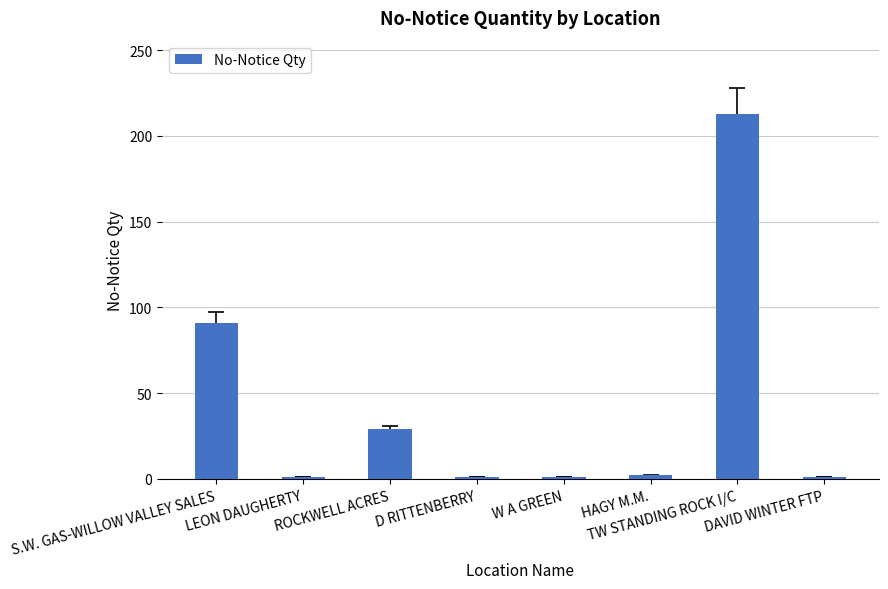

What is the maximum value shown in the chart?

213